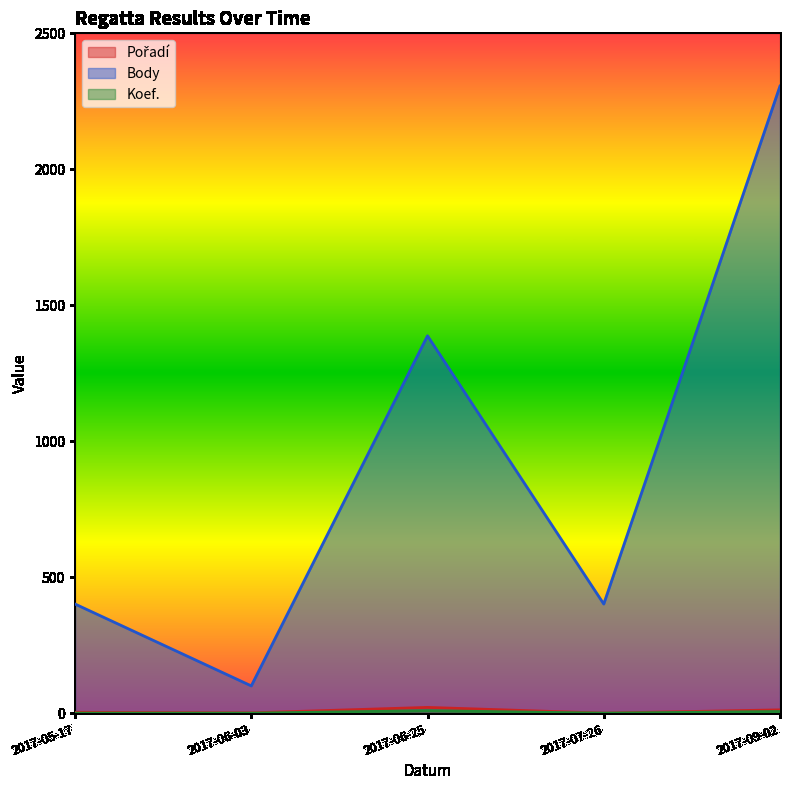

At which category is the sum across all series the highest?

2017-09-02